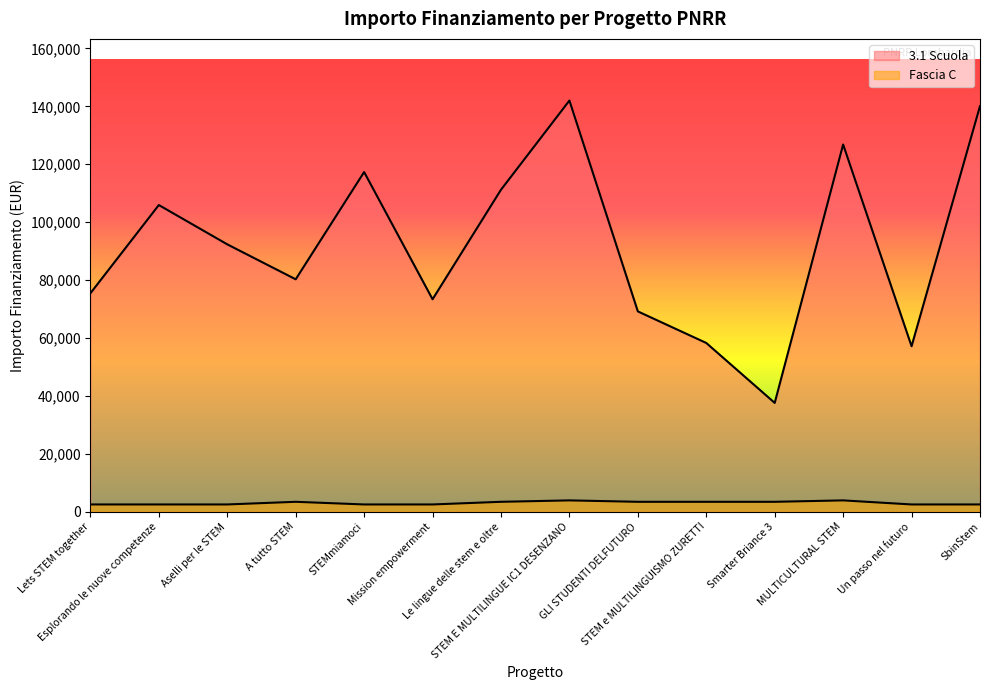

What is the spread (max minus min) of values at GLI STUDENTI DELFUTURO?

65767.1